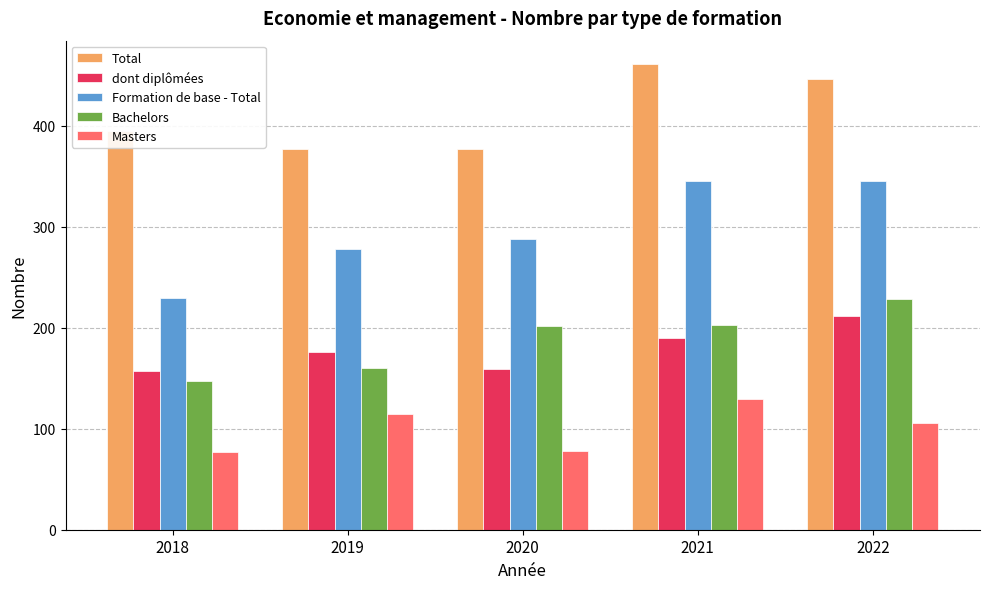

How many bars are there in each group?

5